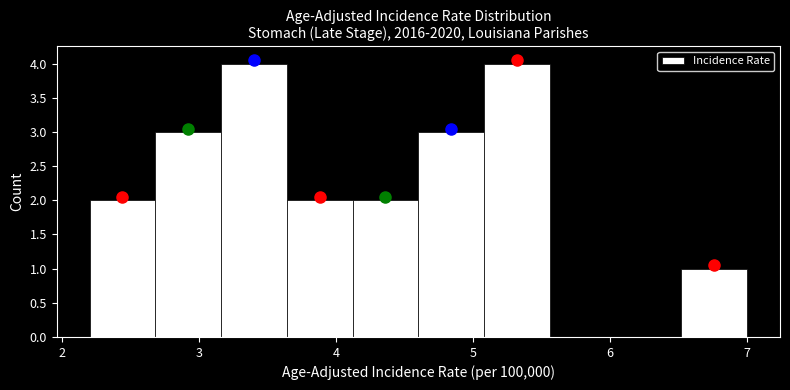

Reading left to right, list every bar in this chart as the range it spans on the x-axis followed by its height. Neither the bar edges nor the heights are printed on the chart, so give them approximately, as read against the axes.

2.20 to 2.68: 2
2.68 to 3.16: 3
3.16 to 3.64: 4
3.64 to 4.12: 2
4.12 to 4.60: 2
4.60 to 5.08: 3
5.08 to 5.56: 4
5.56 to 6.04: 0
6.04 to 6.52: 0
6.52 to 7.00: 1